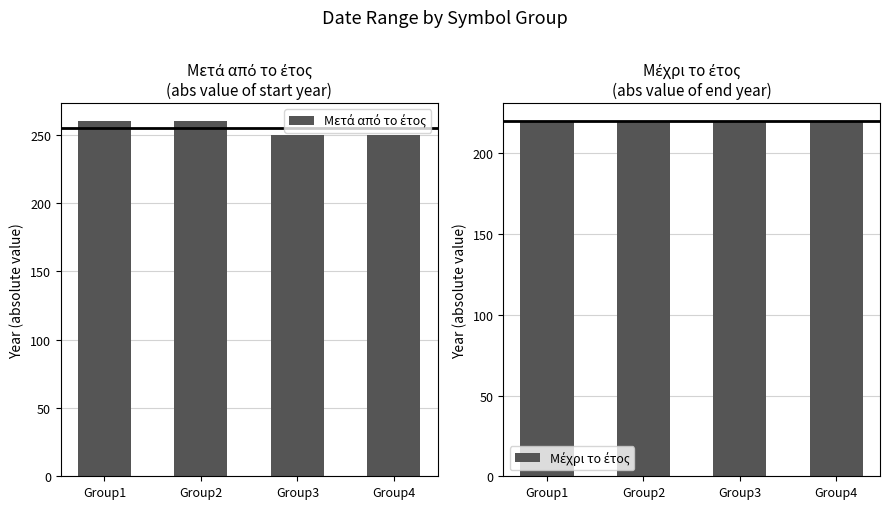

What is the approximate value of Μετά από το έτος at Group1, to the nearest 10?

260